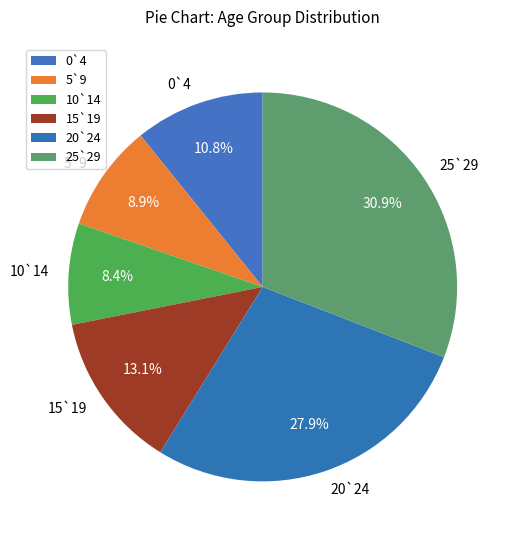

To the nearest percent, what portion does 5`9 represent?

9%